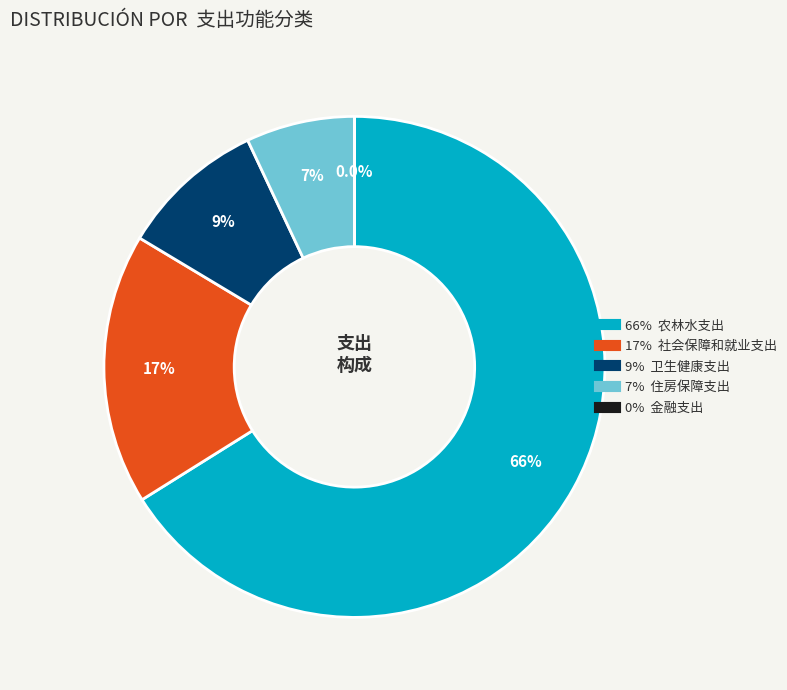

Is there a majority slice in this chart?

Yes